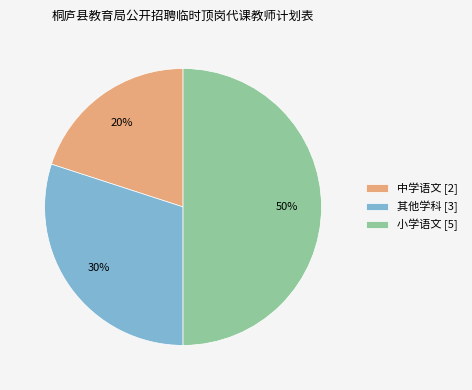

Which has a higher value, 小学语文 [5] or 其他学科 [3]?

小学语文 [5]